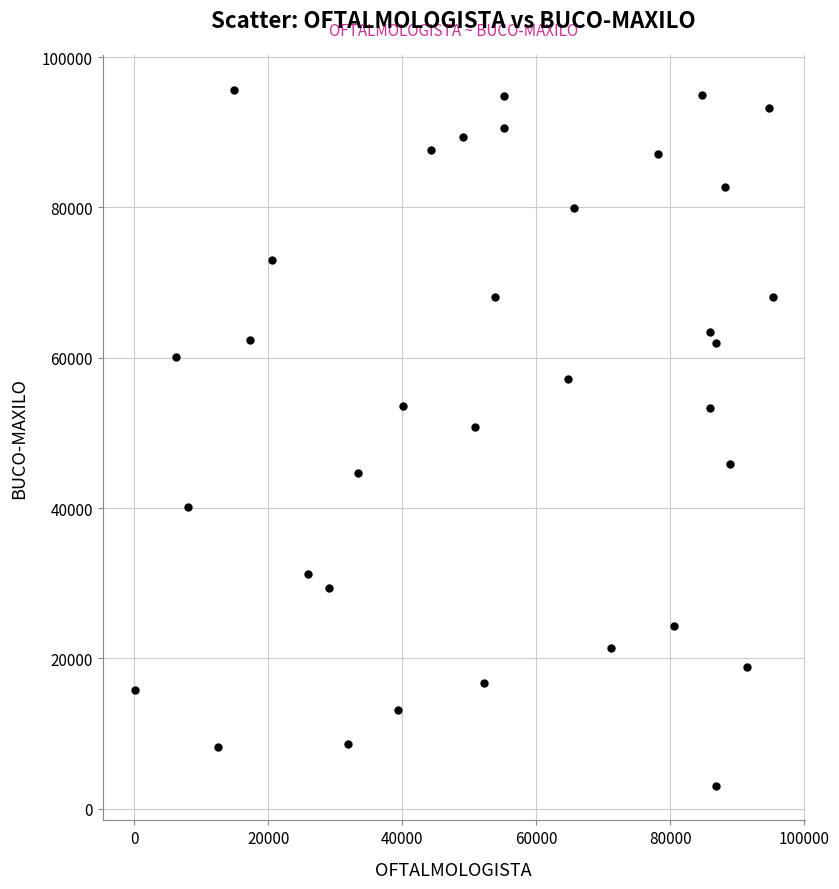

What Y value in the scatter plot is closest to 49379?

50731